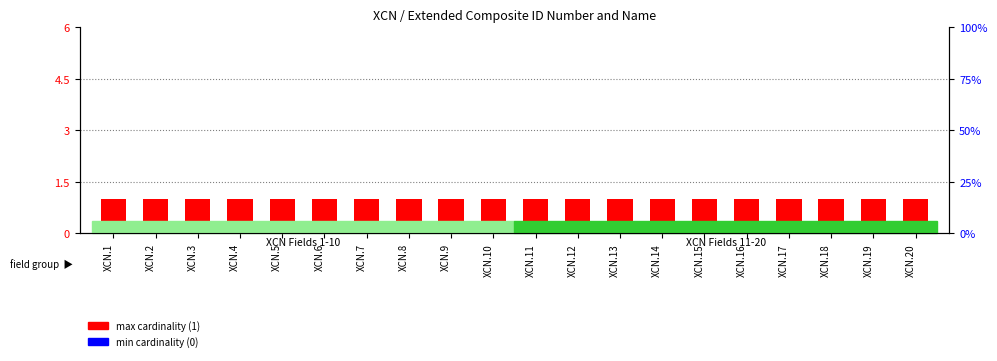

How many series are shown in this chart?

2